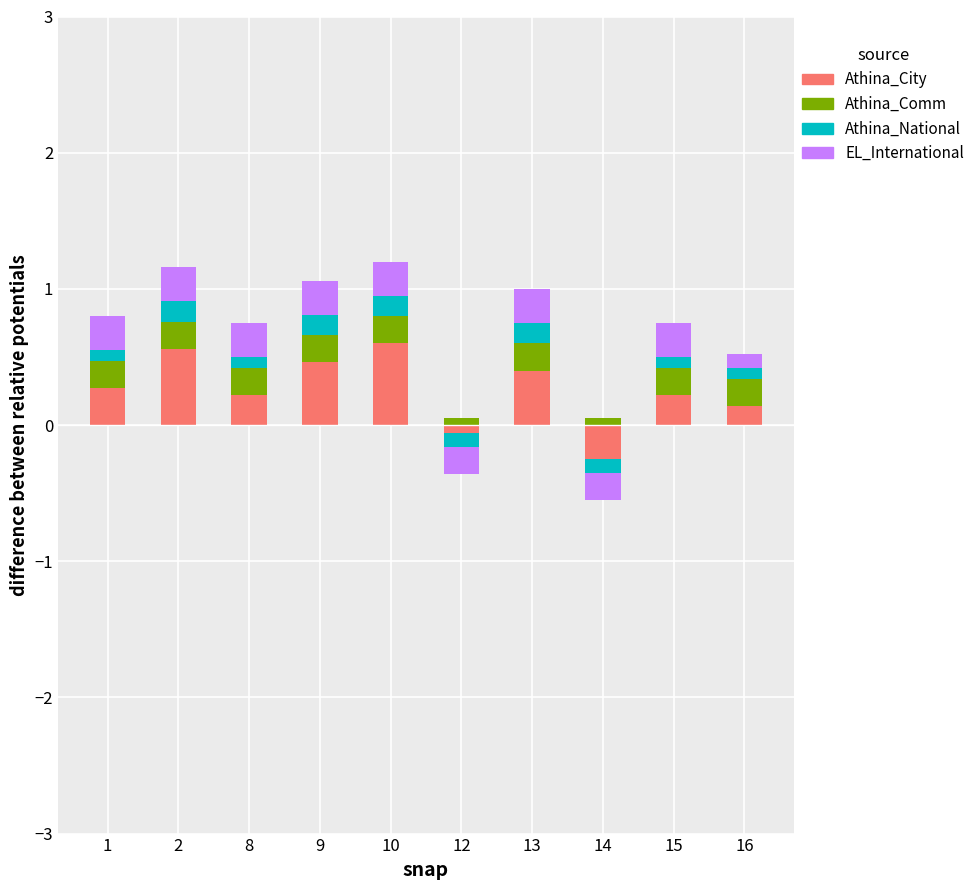

What is the difference between the highest and lowest values at 1?

0.2